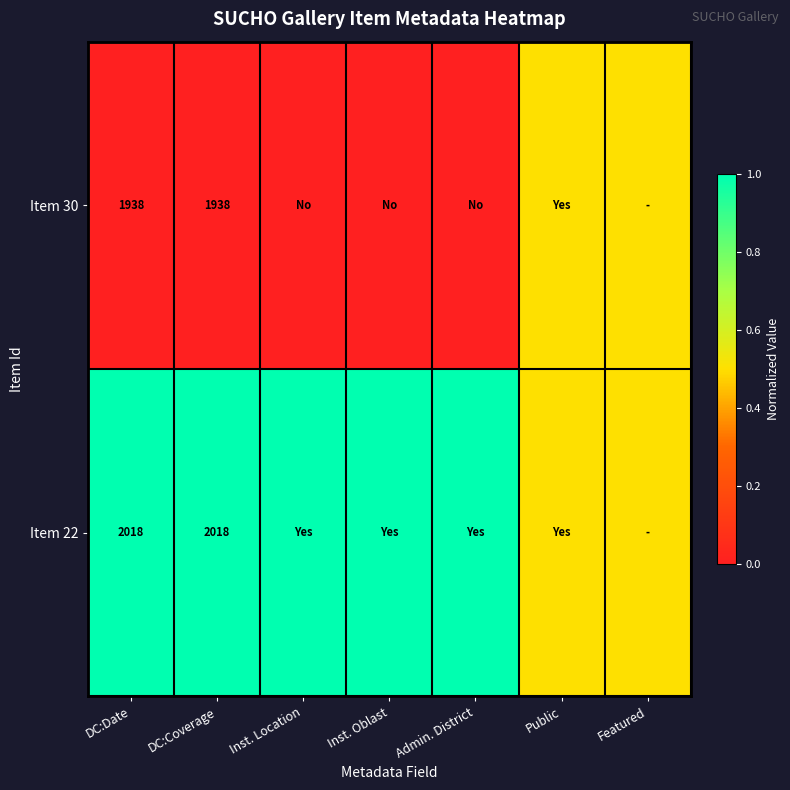

True or false: Item 22 has a value of 2018.0 at DC:Coverage.

True